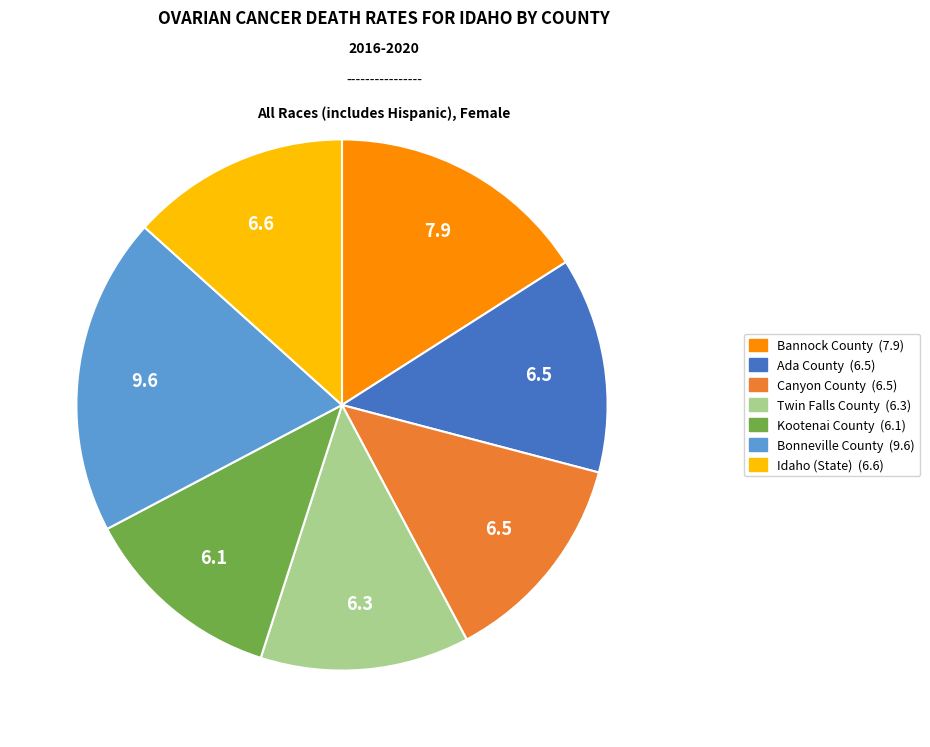

What is the largest slice in the pie chart?

Bonneville County